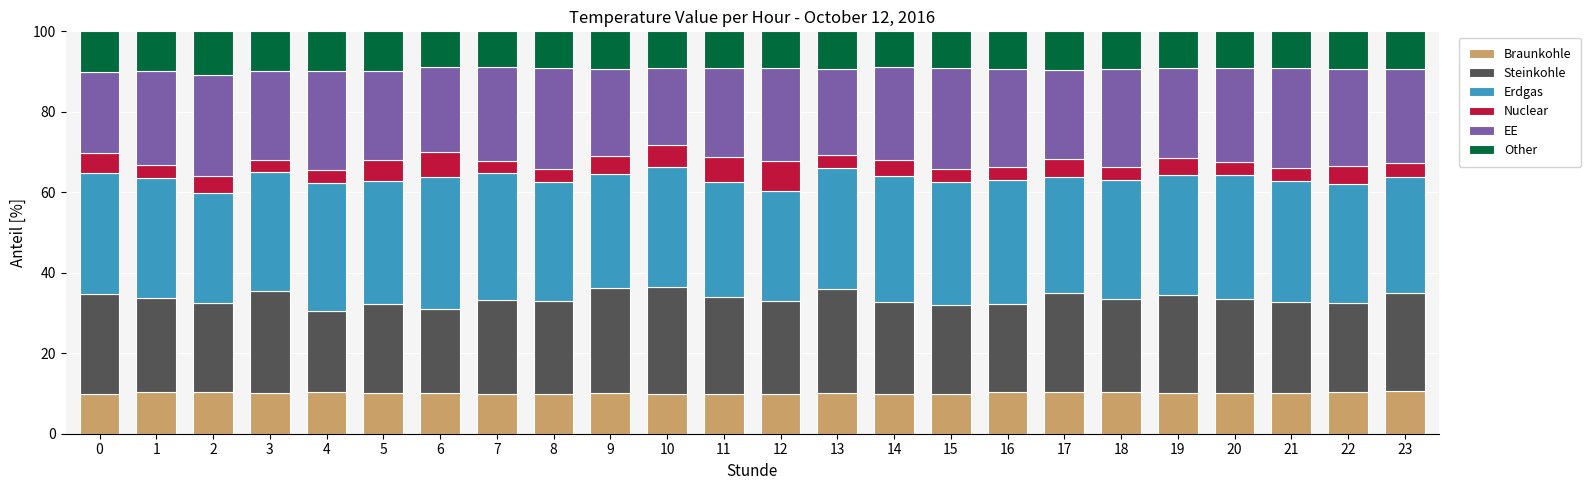

What are all the series names shown in the legend?

Braunkohle, Steinkohle, Erdgas, Nuclear, EE, Other